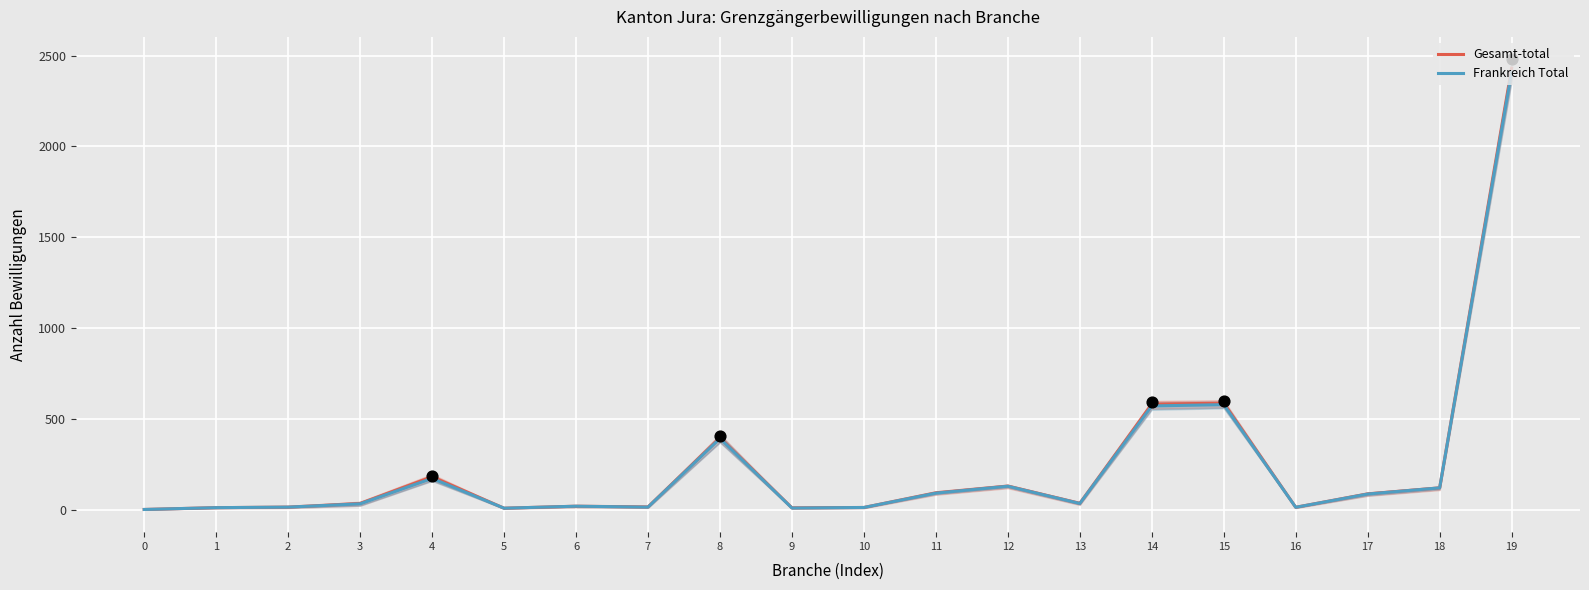

At how many categories does at least one series exceed 1931?

1